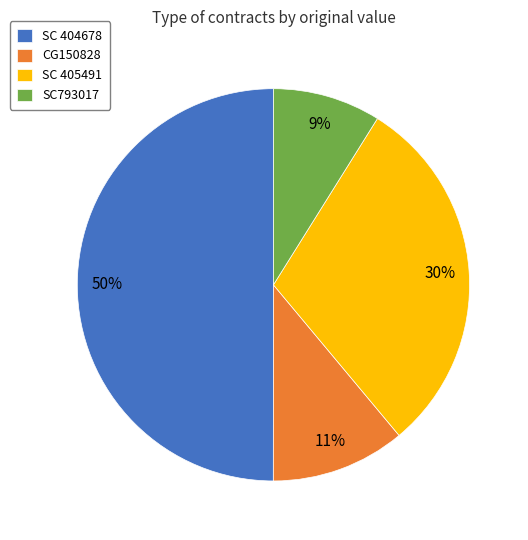

Do SC793017 and CG150828 together represent more than half of the pie?

No